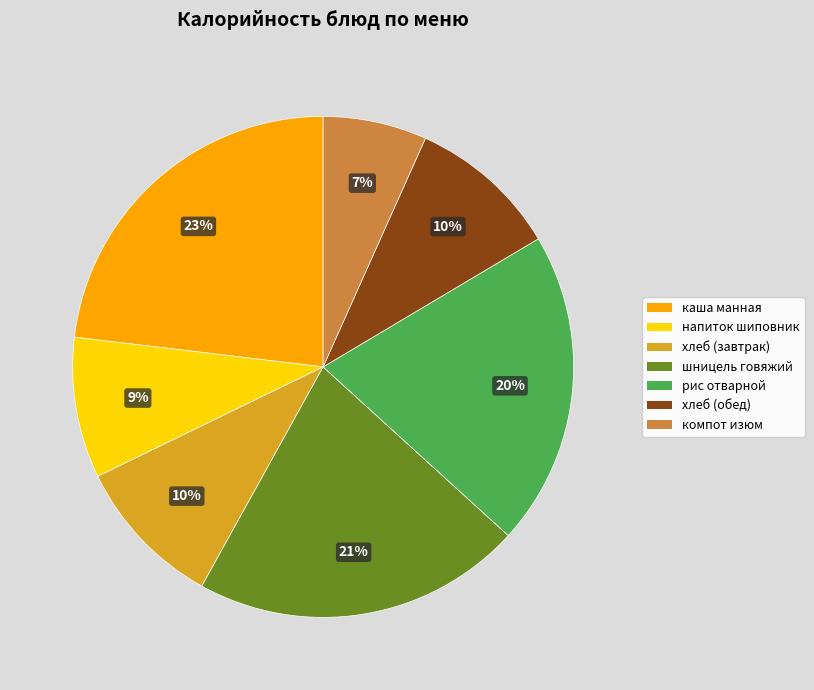

Does any single category account for the majority?

No